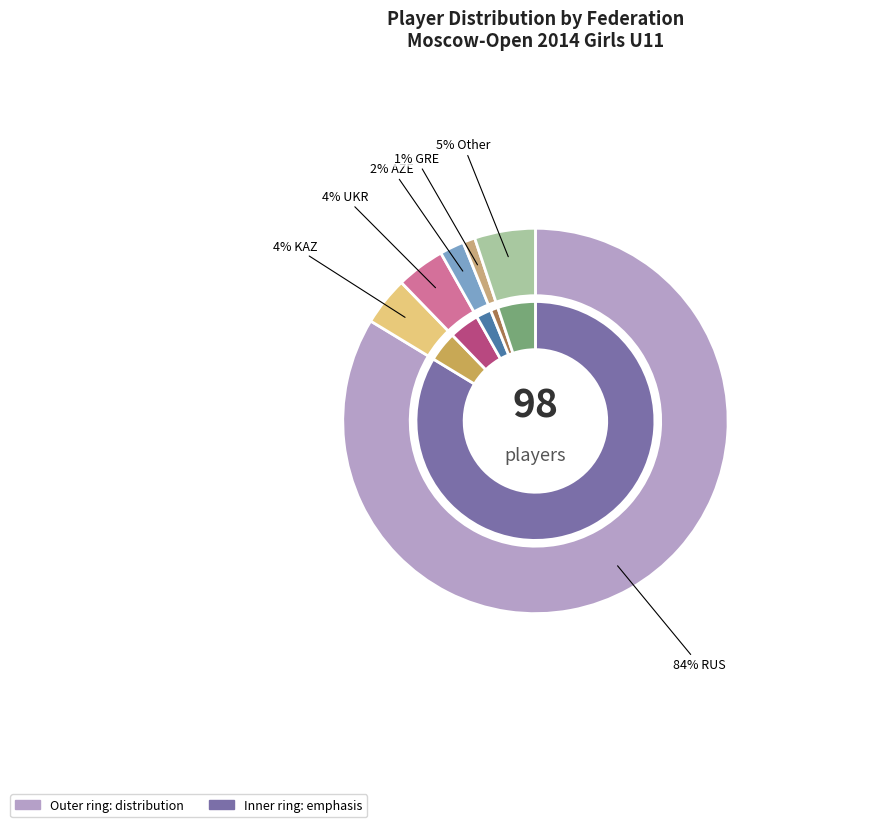

How many segments does this pie chart have?

6